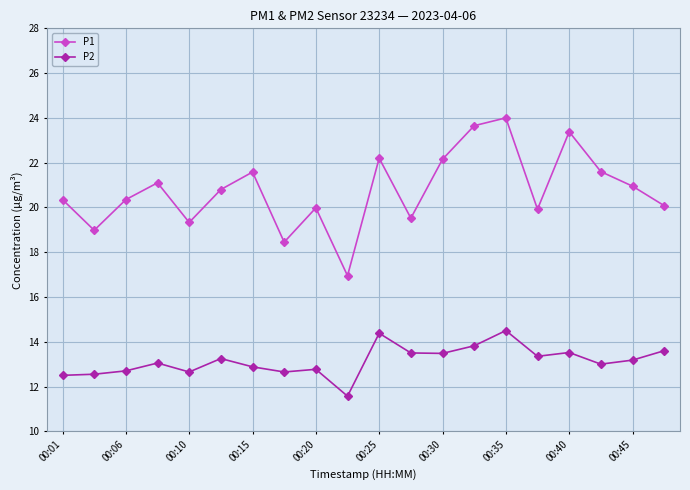

Rank the series by their maximum value, from lowest to highest.

P2, P1